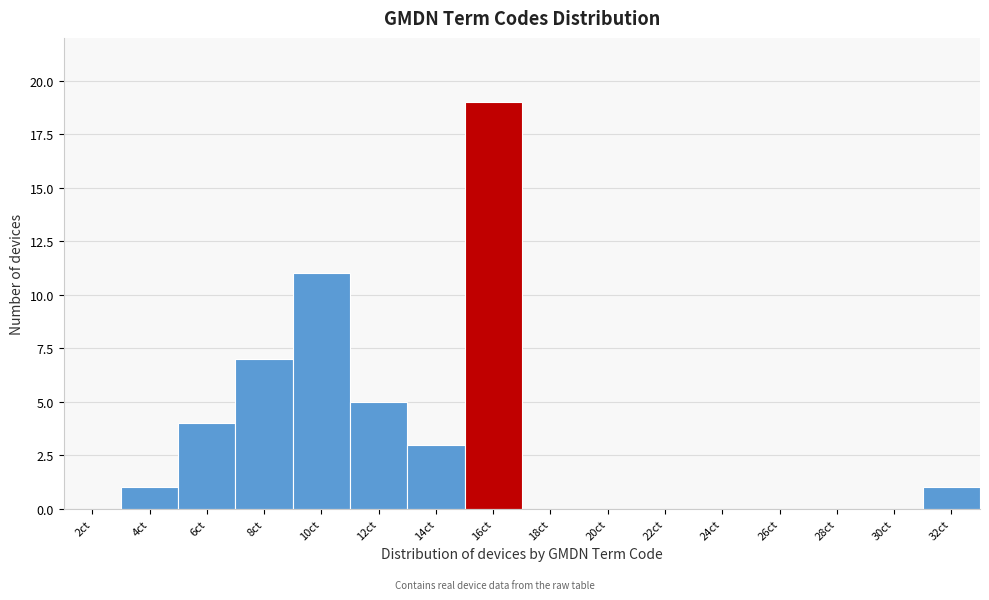

Reading left to right, transcribe all the data shown in this chart.

2ct=0	4ct=1	6ct=4	8ct=7	10ct=11	12ct=5	14ct=3	16ct=19	18ct=0	20ct=0	22ct=0	24ct=0	26ct=0	28ct=0	30ct=0	32ct=1